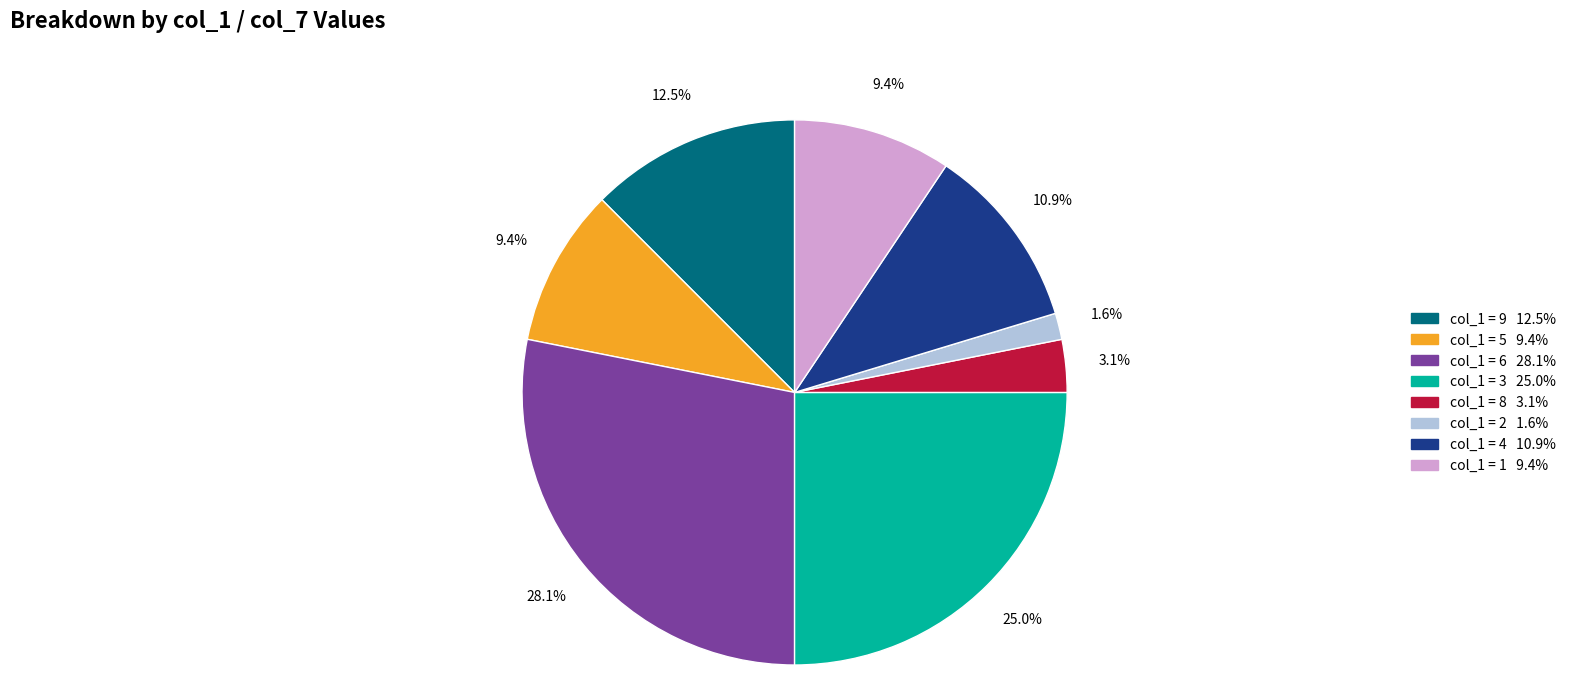

Is there any slice that represents more than half of the pie?

No